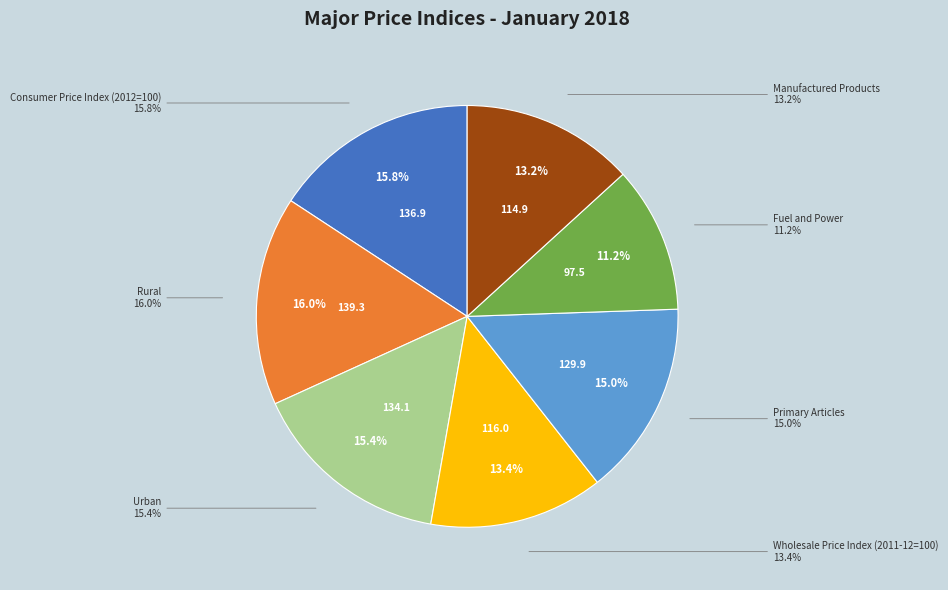

What is the change in value from Urban to Wholesale Price Index (2011-12=100)?

-18.1